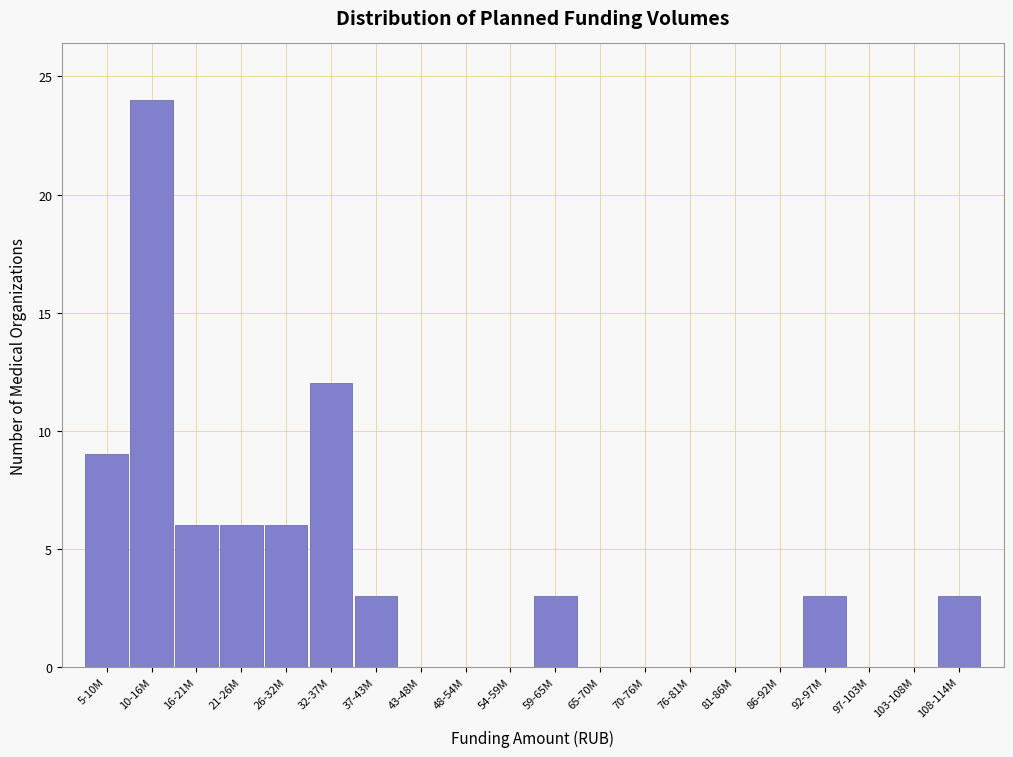

Reading left to right, what are all the values shown in this chart?

5-10M=9	10-16M=24	16-21M=6	21-26M=6	26-32M=6	32-37M=12	37-43M=3	43-48M=0	48-54M=0	54-59M=0	59-65M=3	65-70M=0	70-76M=0	76-81M=0	81-86M=0	86-92M=0	92-97M=3	97-103M=0	103-108M=0	108-114M=3